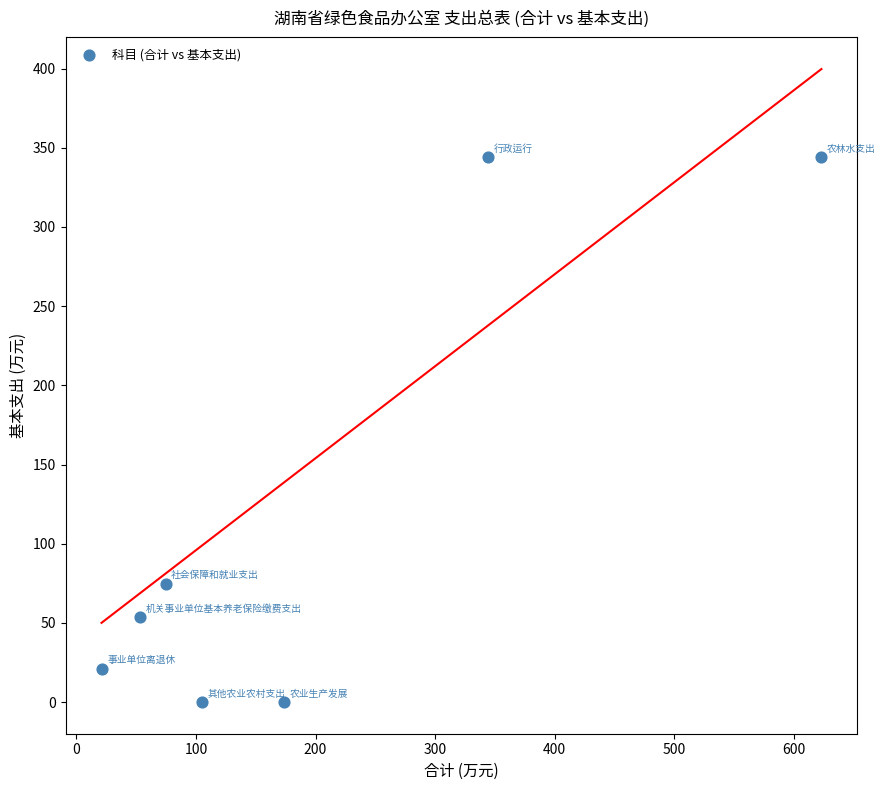

What Y value in the scatter plot is closest to 172?

74.7